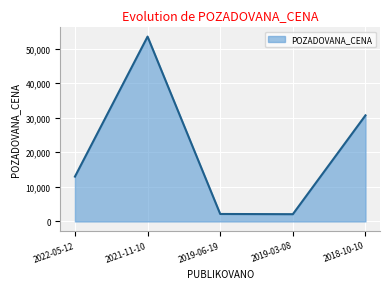

Between 2022-05-12 and 2018-10-10, which is larger?

2018-10-10